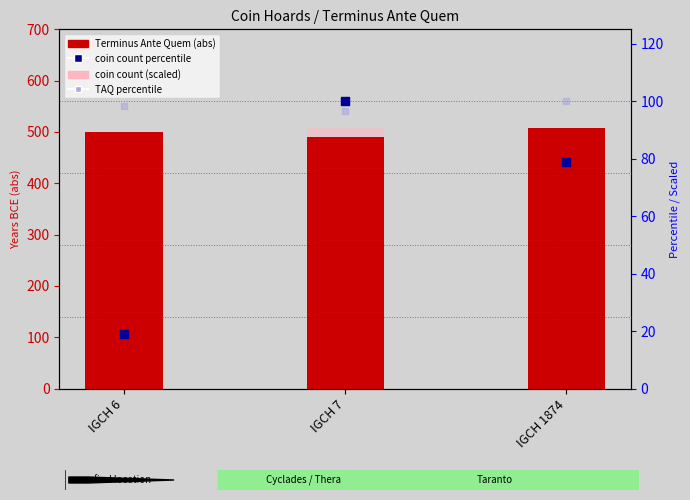

Is the value of TAQ percentile at IGCH 6 greater than the value of Terminus Ante Quem (abs) at IGCH 7?

No